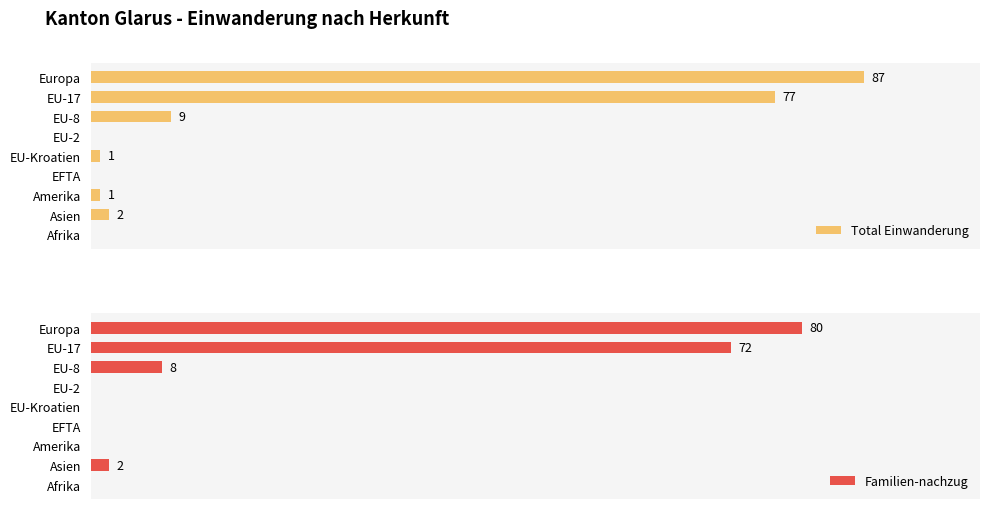

What is the average value of the Familien-nachzug series?

18